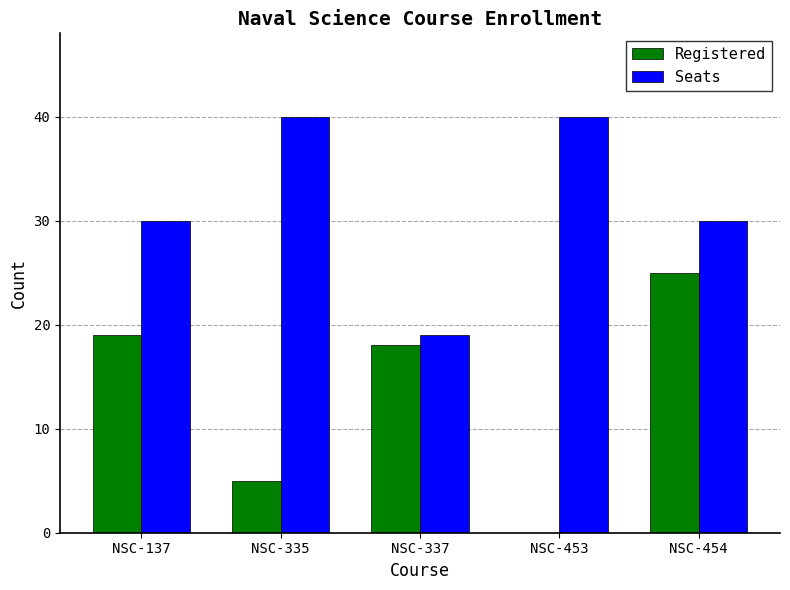

Which series has the widest spread of values?

Registered